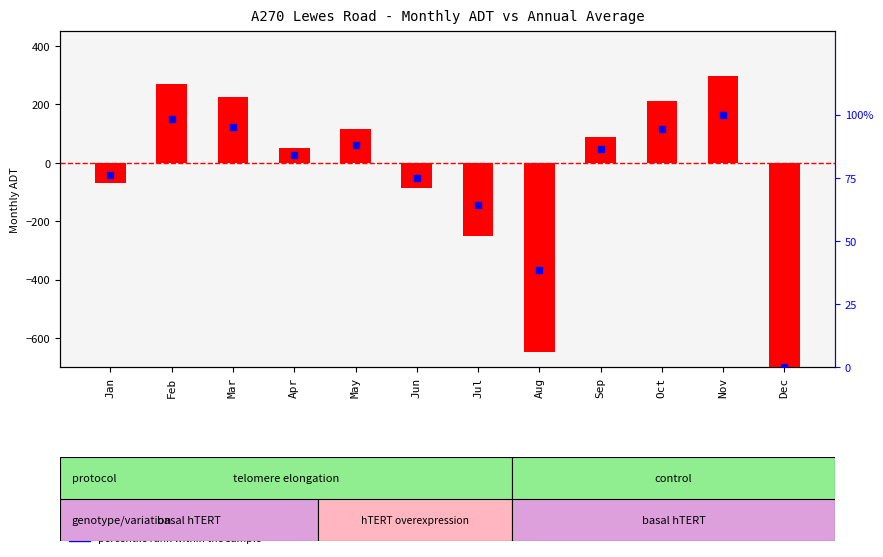

At how many categories does at least one series exceed 246?

2